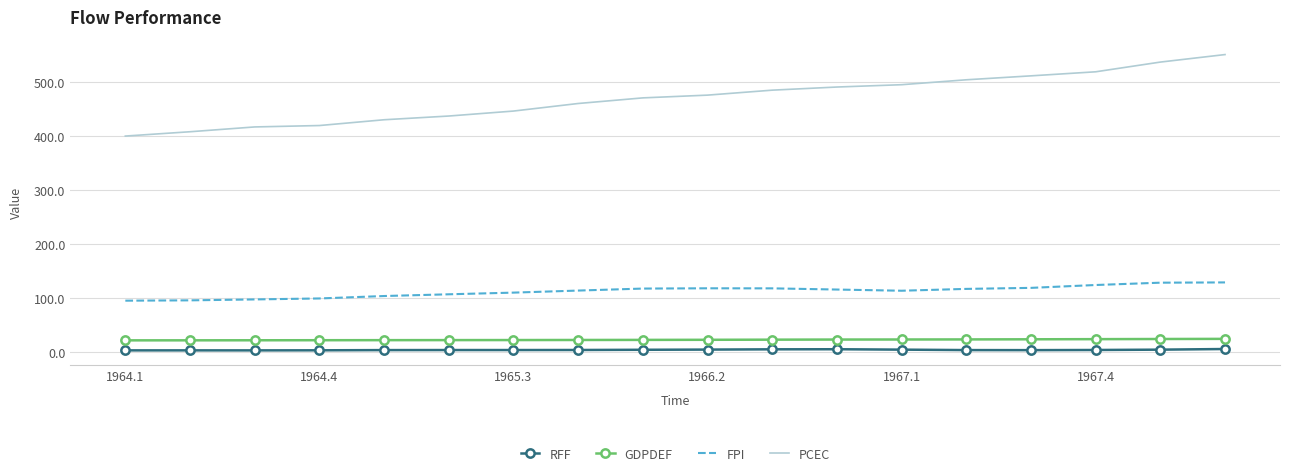

Which series has the largest total across all categories?

PCEC